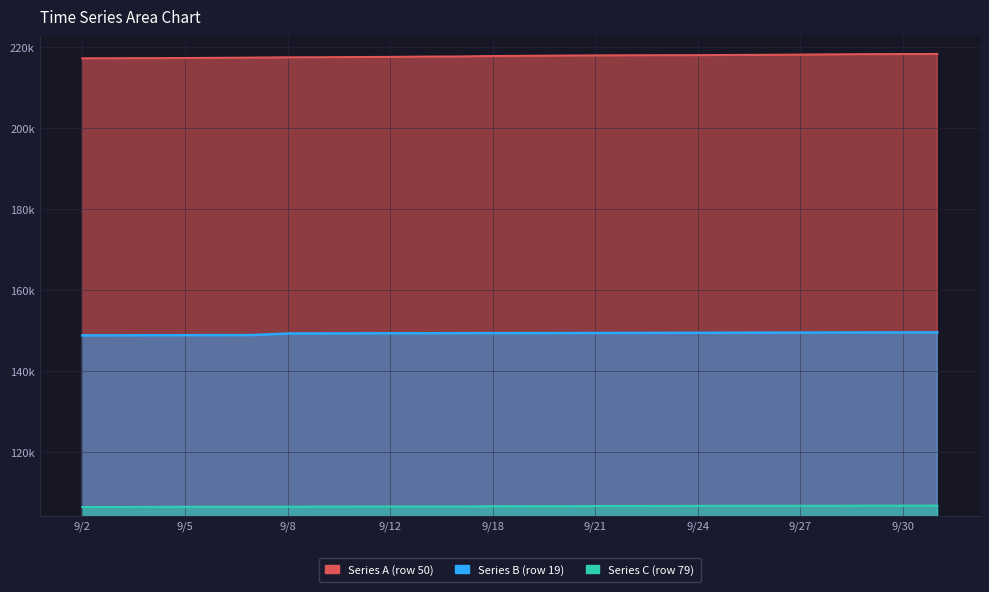

Which series has the largest range (max minus min)?

Series A (row 50)